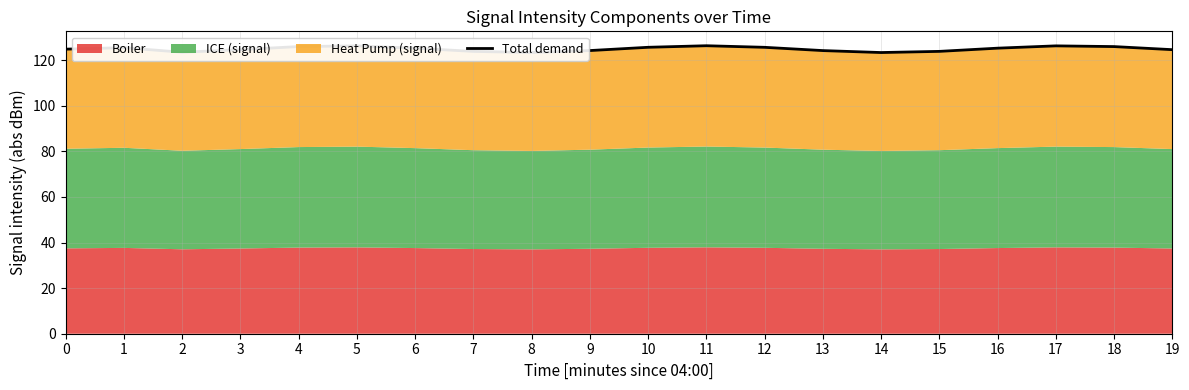

How many lines are shown in the chart?

1